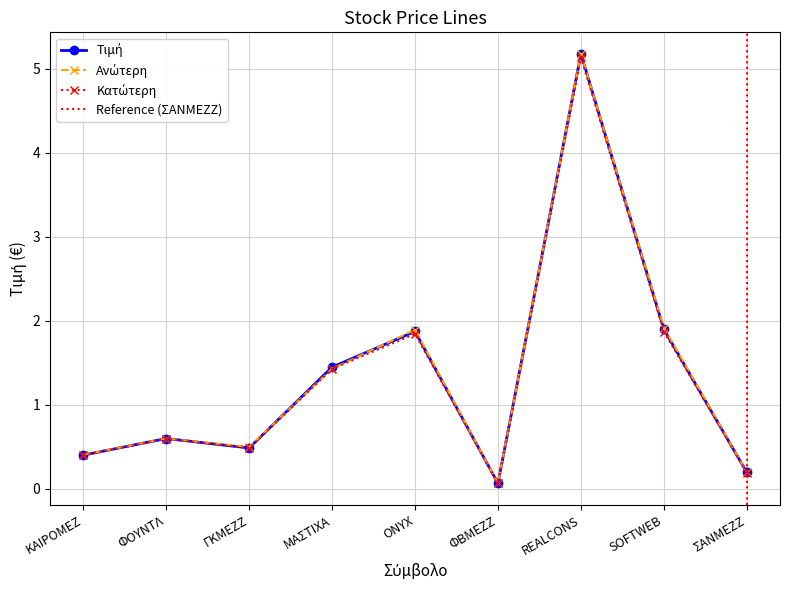

Is it true that Κατώτερη equals 0.2 at ΣΑΝΜΕΖΖ?

True